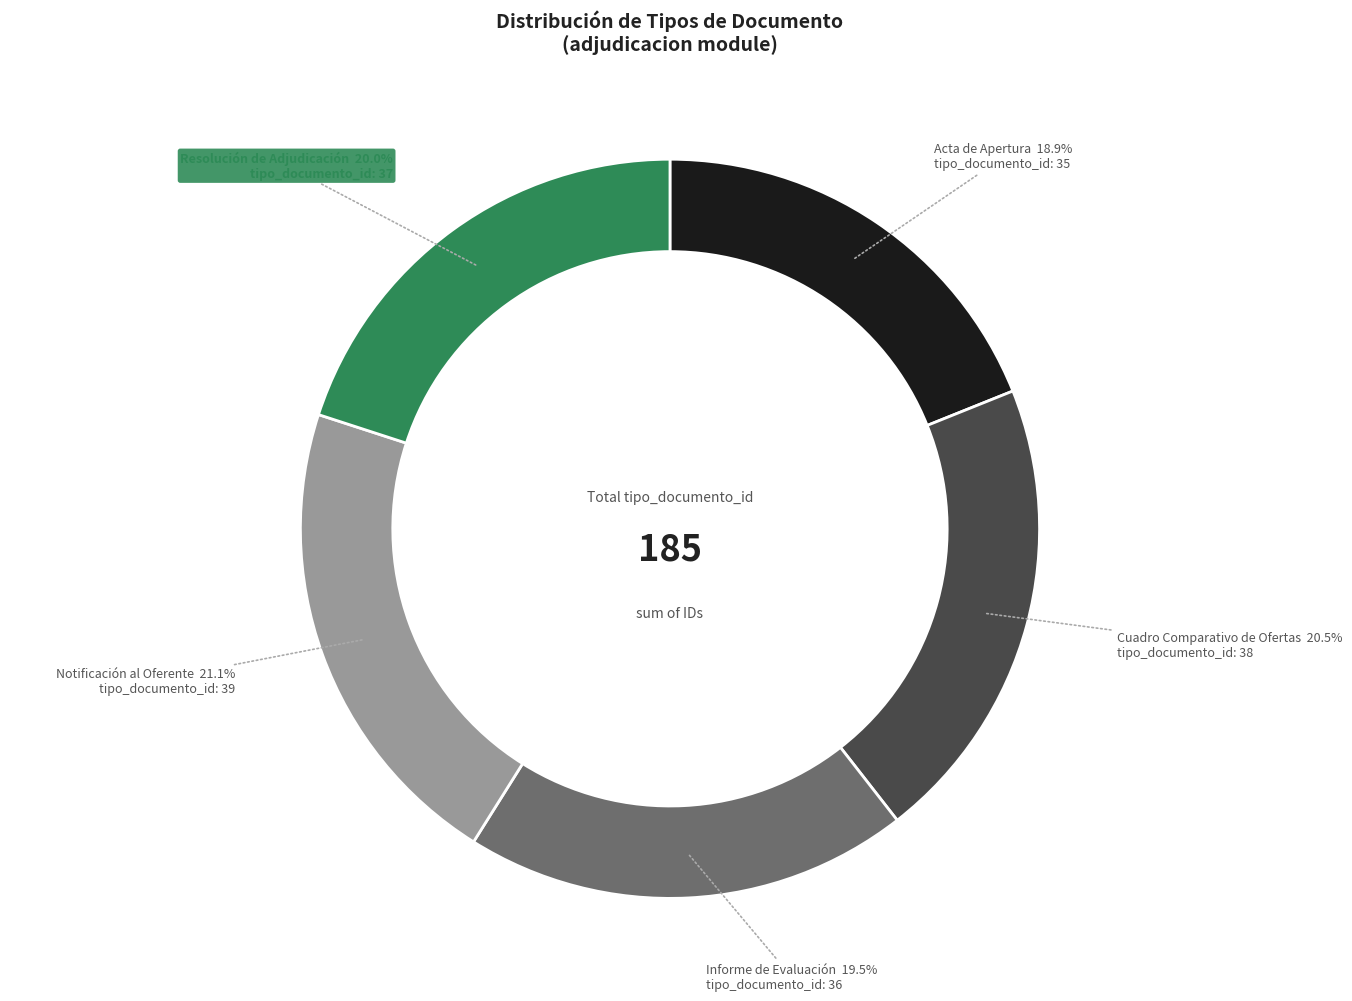

Approximately how many times larger is the value at Resolución de Adjudicación compared to Notificación al Oferente?

0.9